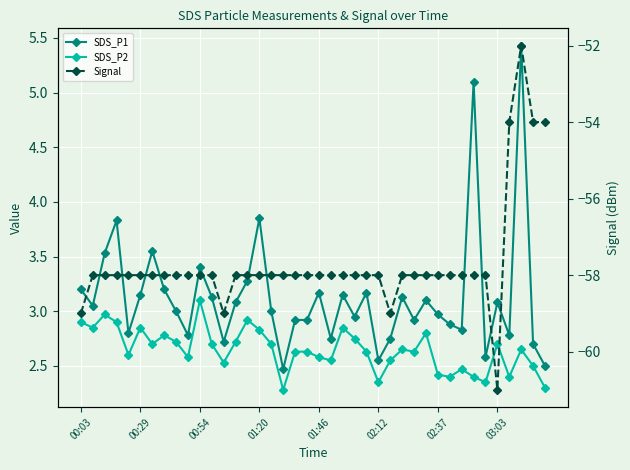

At 28, list the series in order from smallest to largest.

Signal, SDS_P2, SDS_P1